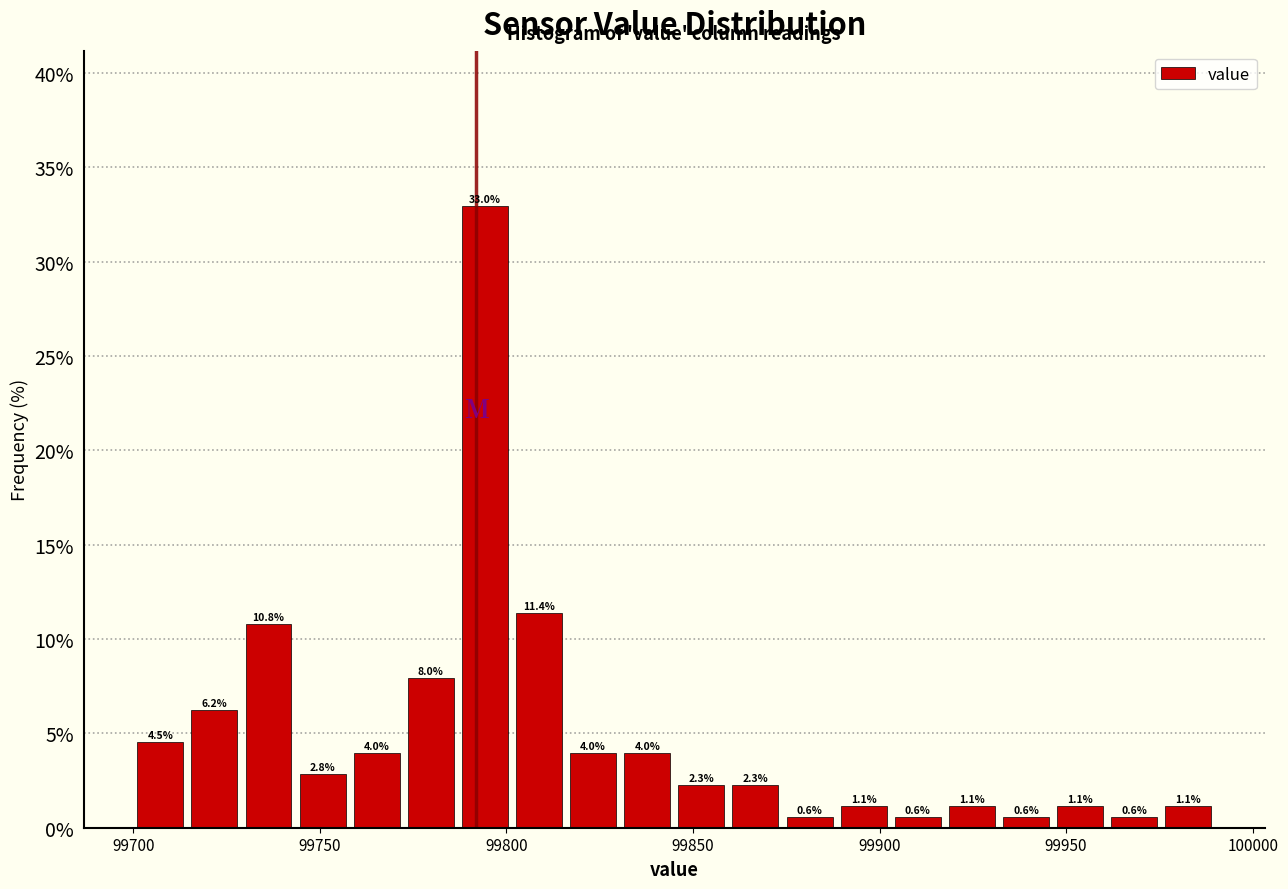

Read against the x-axis, roughly where is the centre of the tallest bar?

99795